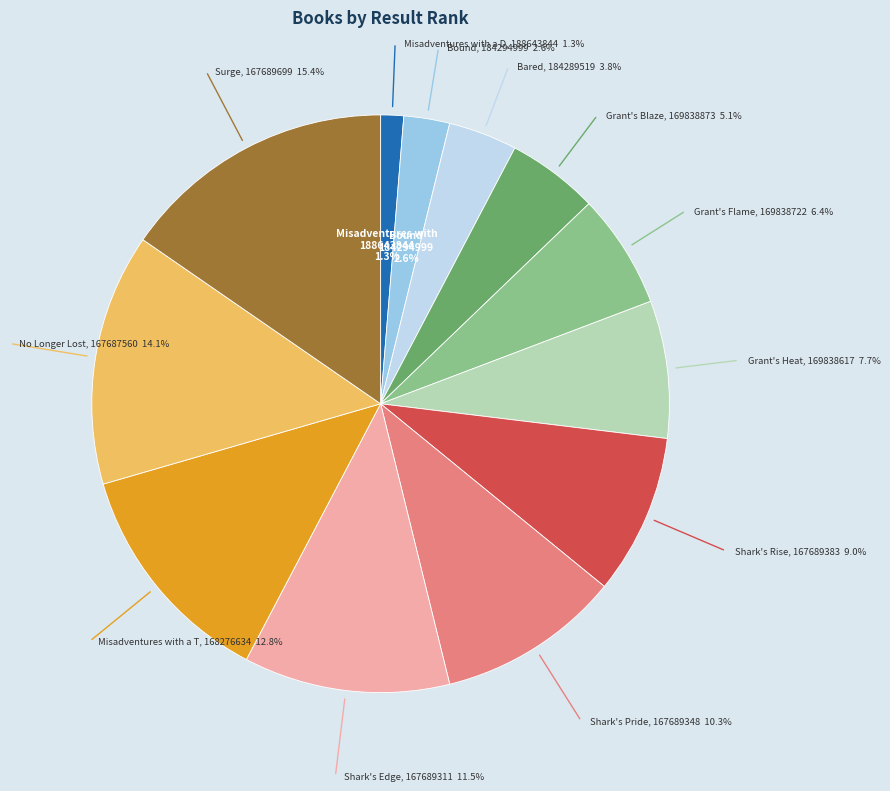

To the nearest percent, what percentage of the pie is Bound?

3%